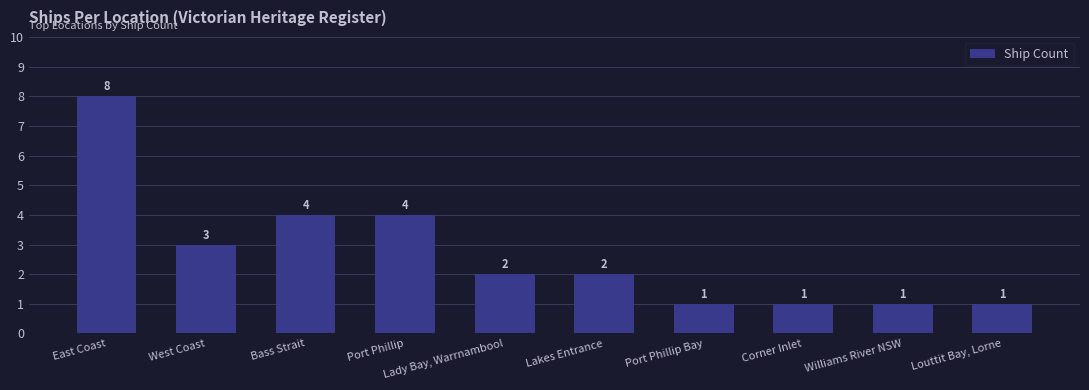

How many values are between 1 and 4?

9